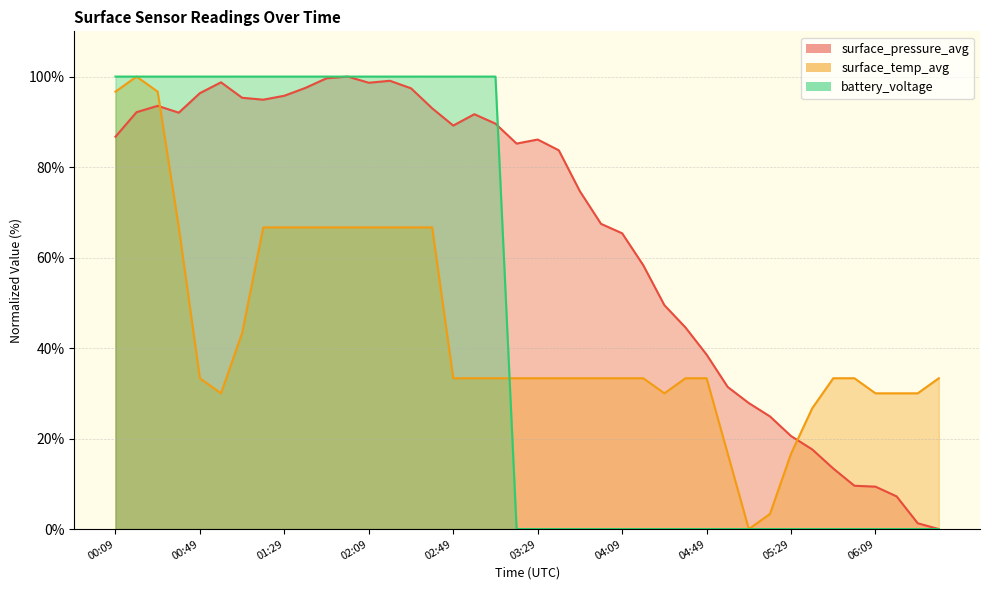

Which series has the widest spread of values?

surface_pressure_avg